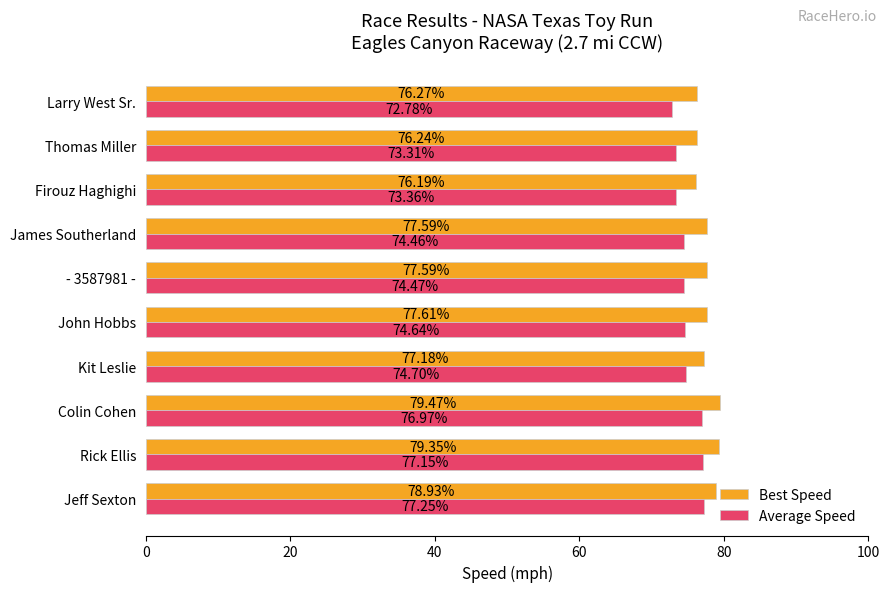

At which label is Average Speed closest to 75?

Kit Leslie